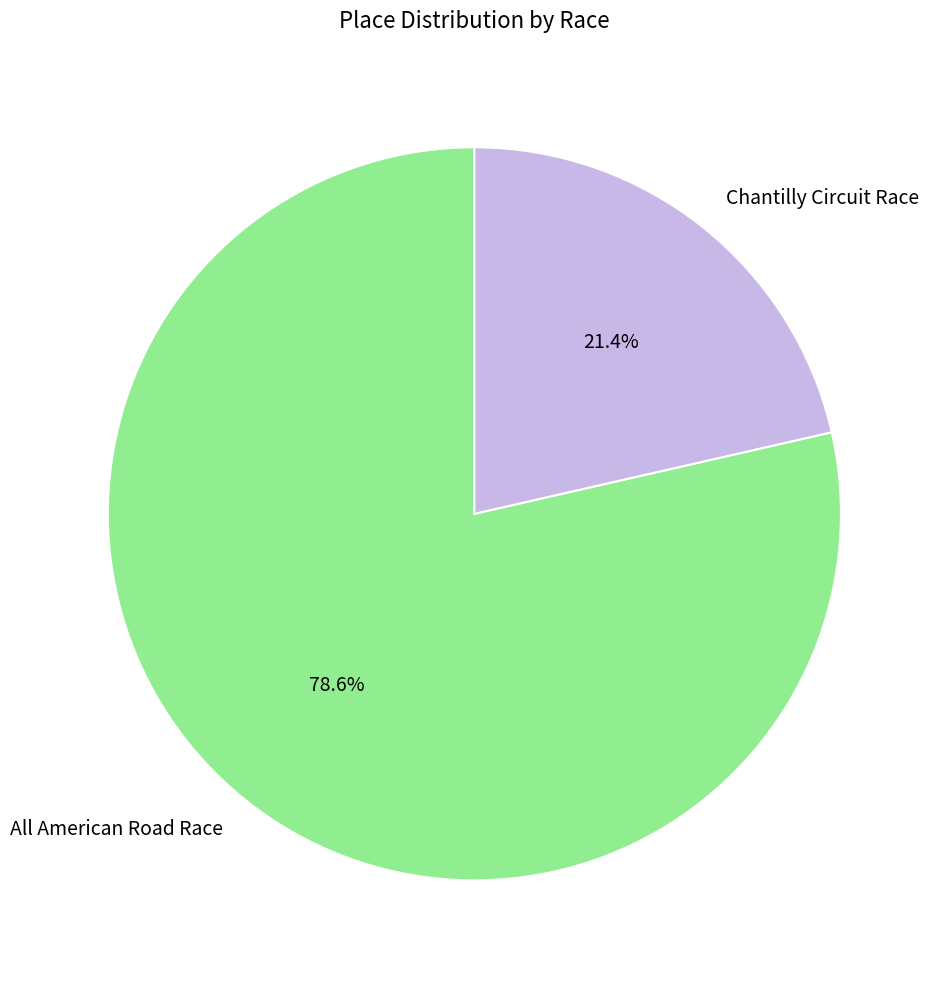

Does any single category account for the majority?

Yes